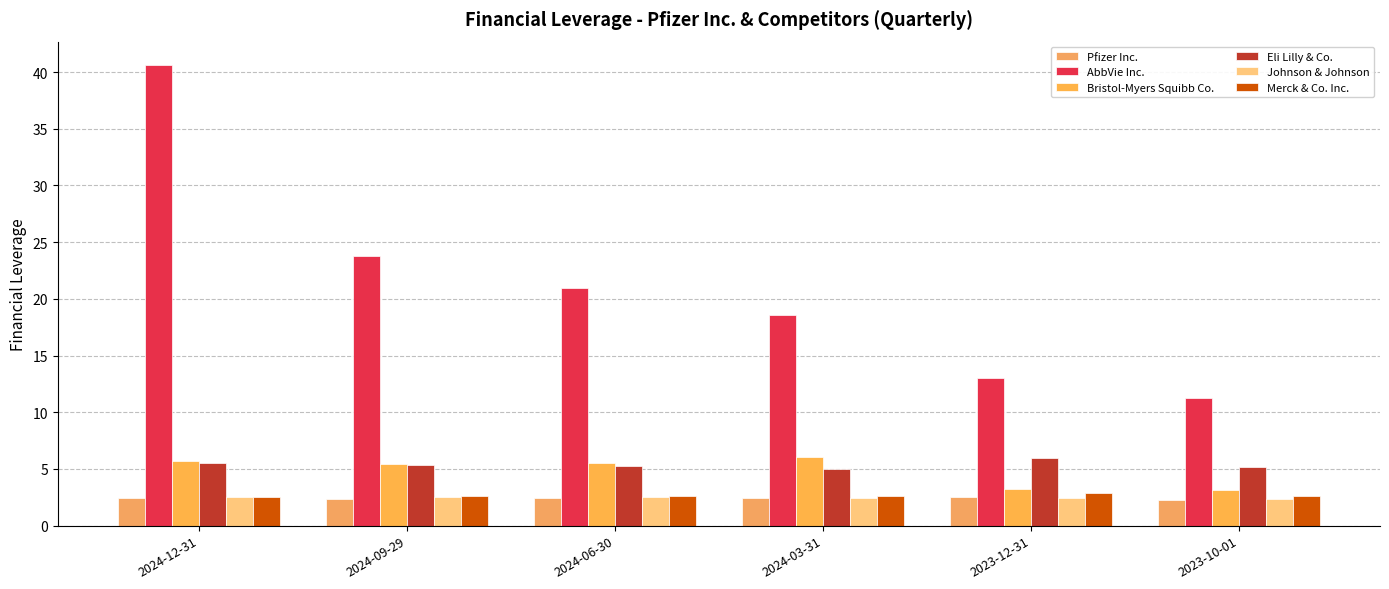

What is the smallest value displayed?

2.2